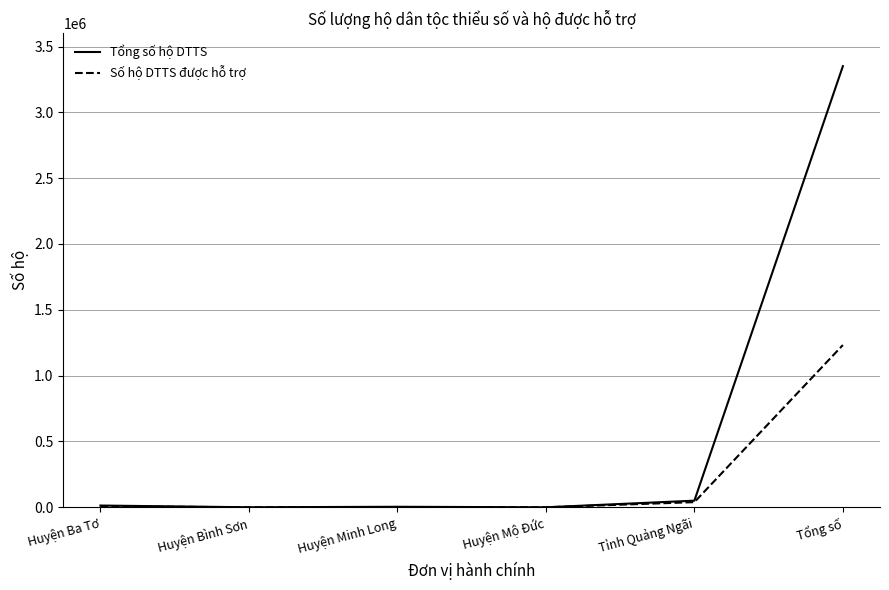

List the series in order of their overall mean, lowest first.

Số hộ DTTS được hỗ trợ, Tổng số hộ DTTS